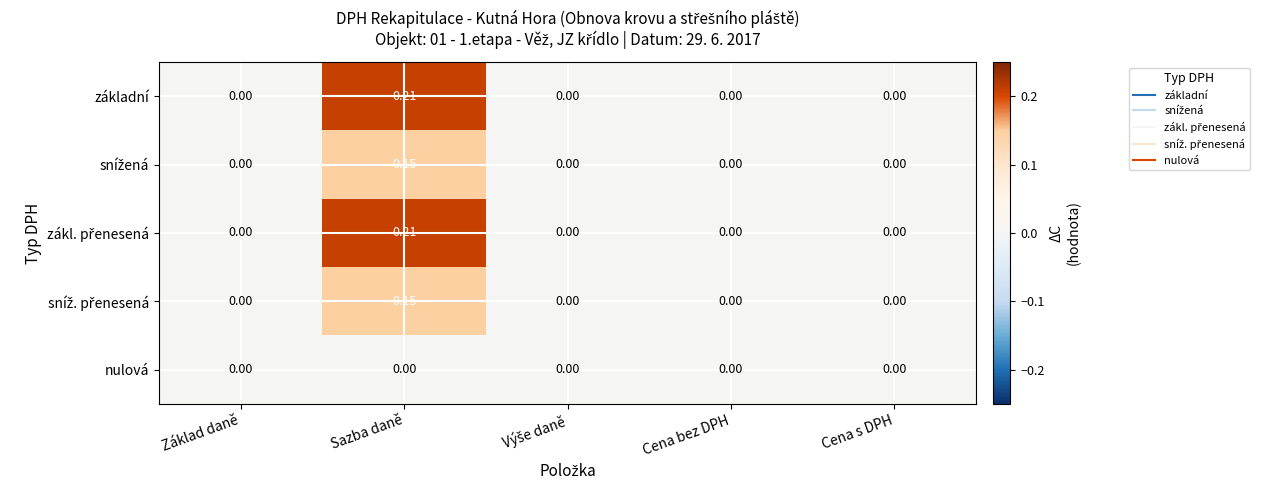

Which category has the highest value across all series?

Sazba daně